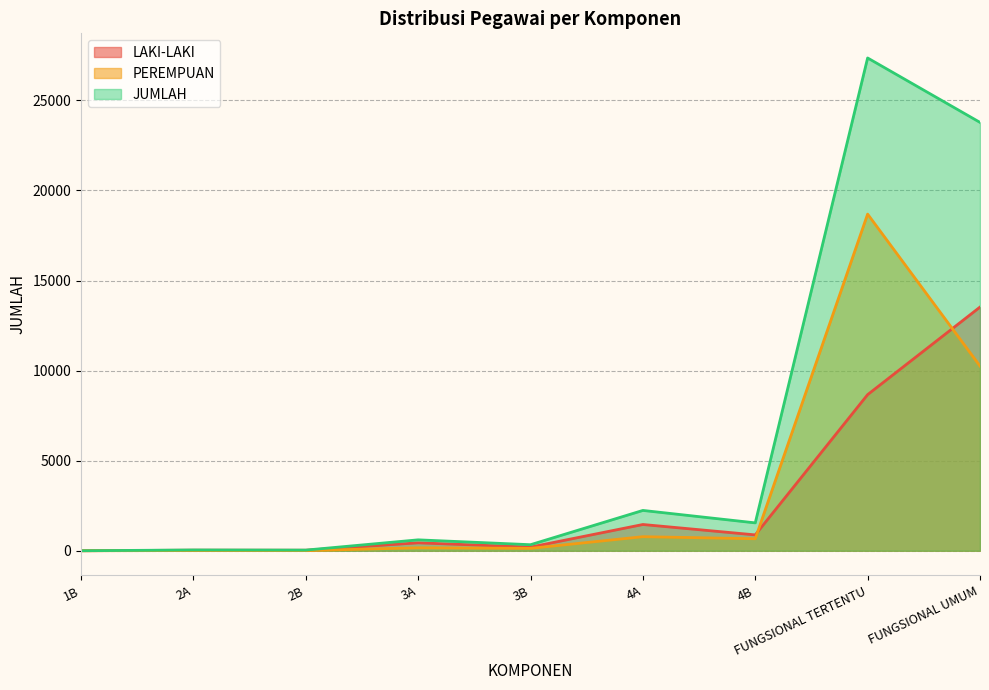

Is it true that JUMLAH equals 11 at 2B?

False